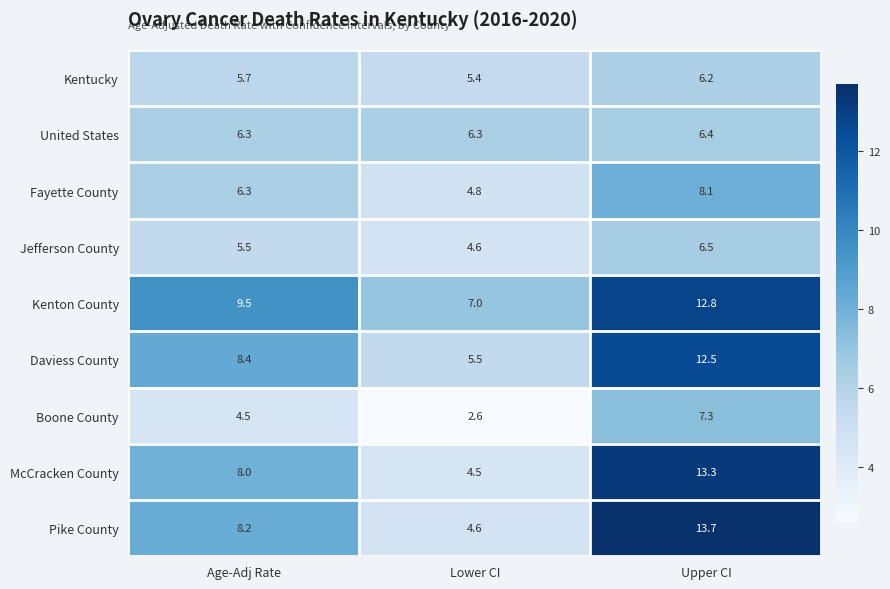

Which series has the largest range (max minus min)?

Pike County